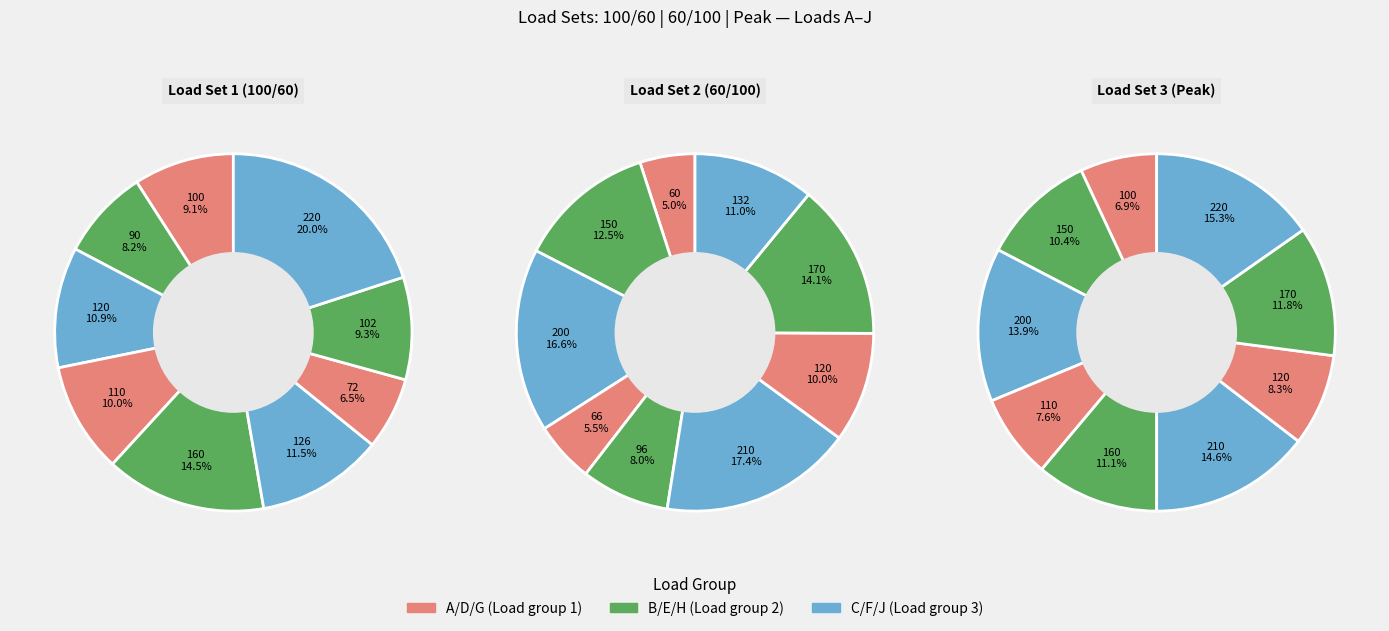

What is the largest slice in the pie chart?

J